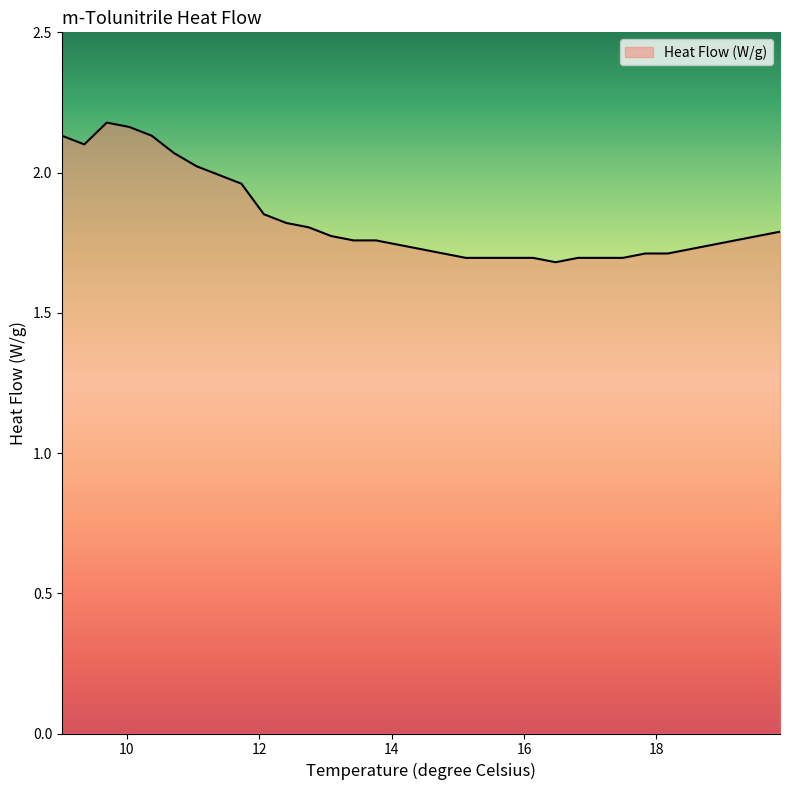

Does the chart display data point markers on the line(s)?

No